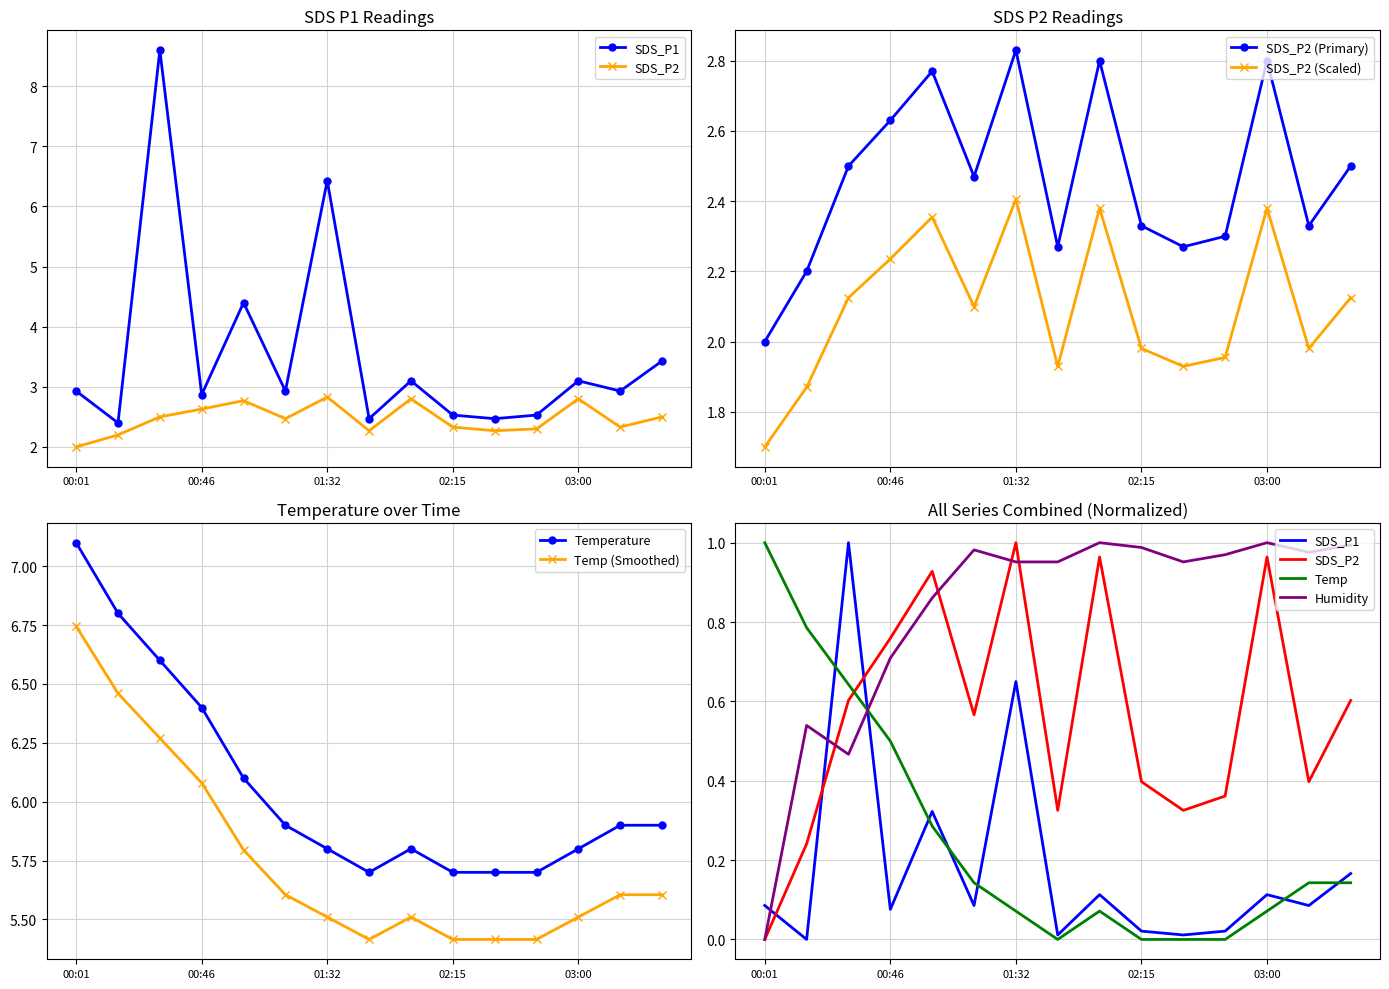

The SDS_P1 series shows 2.8 at 01:32. True or false?

False